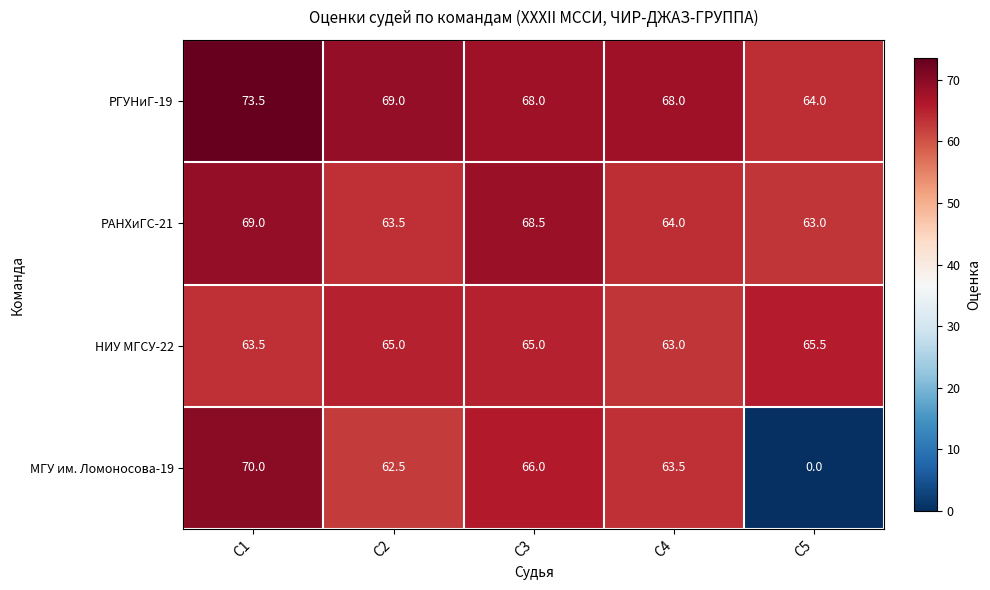

True or false: РАНХиГС-21 has a value of 113.0 at С4.

False